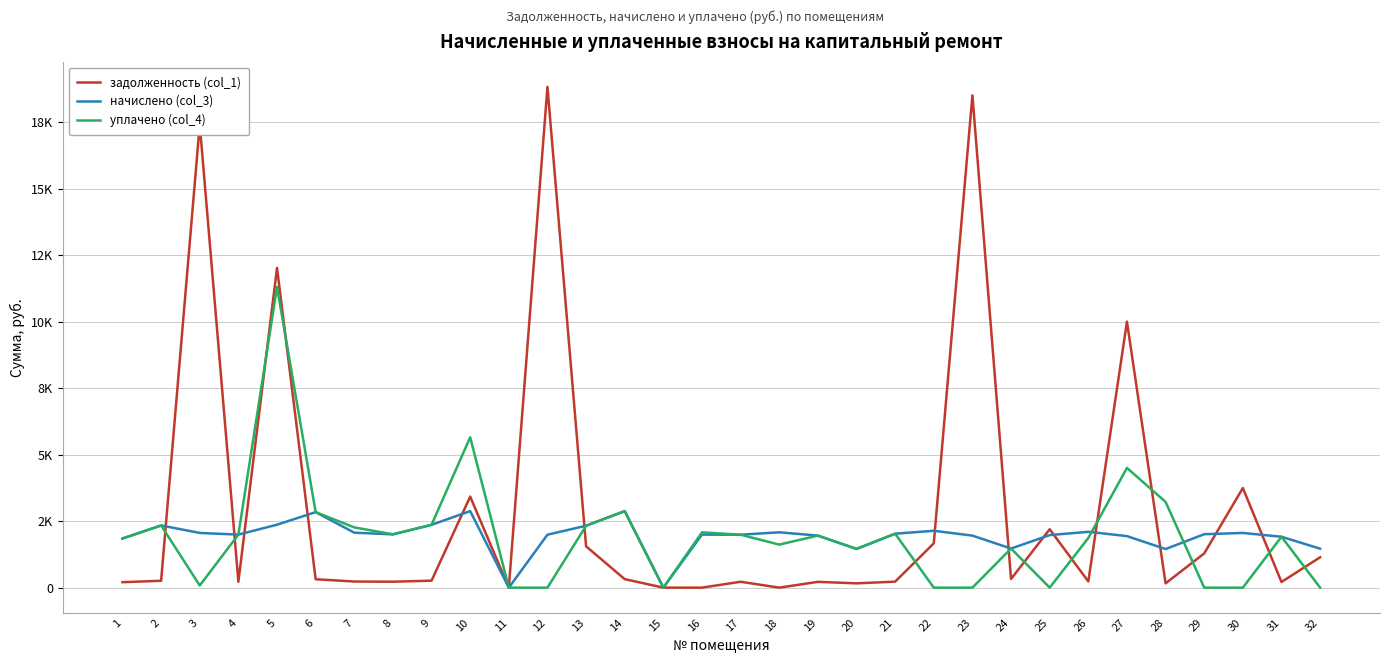

Where does the начислено (col_3) series first go above 2003?

2